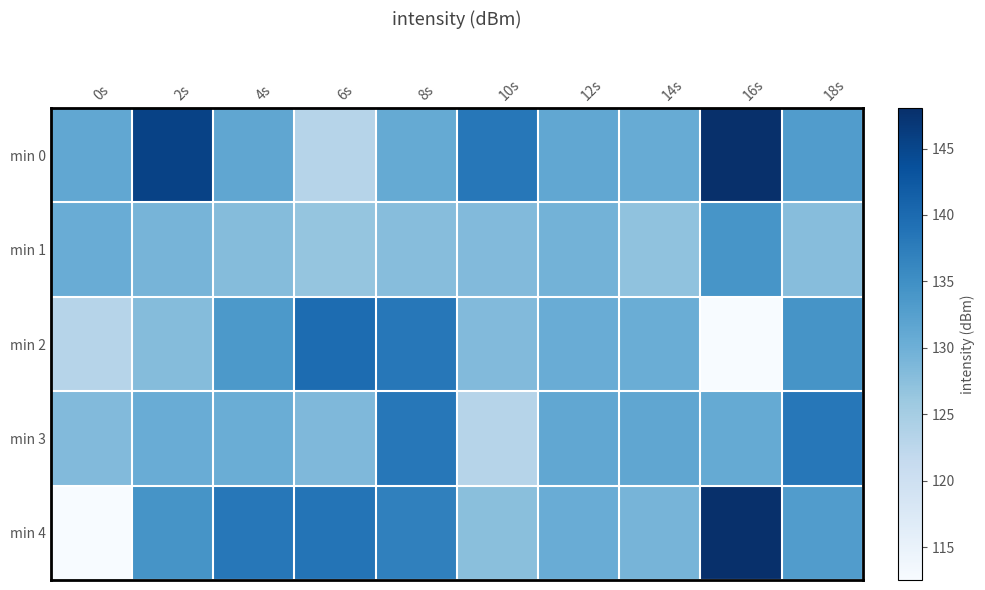

Between 0s and 4s, which series saw the biggest shift?

min 4